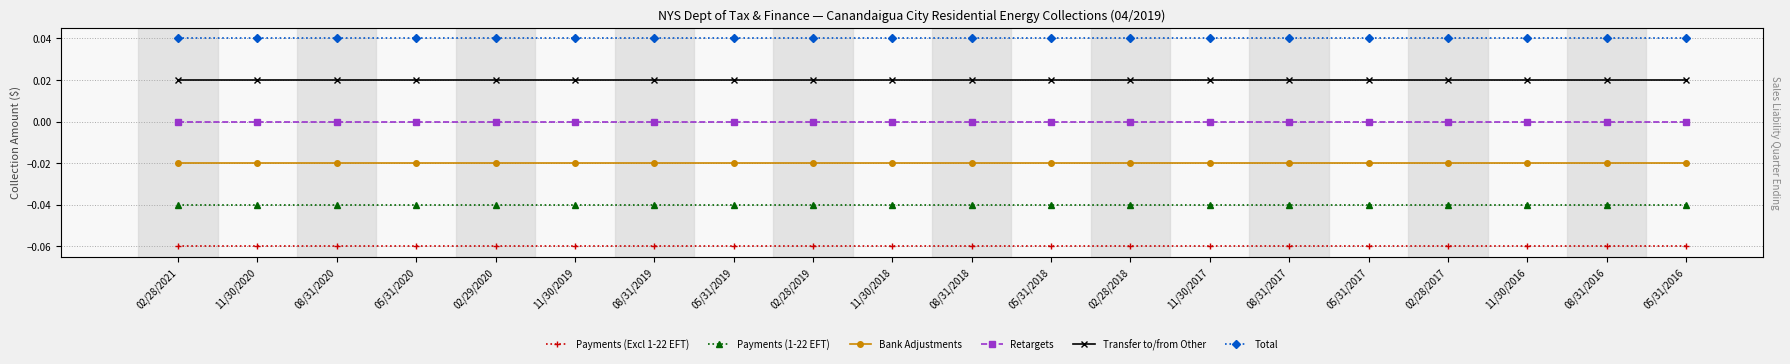

Reading left to right, list all the values displayed in this chart.

Payments (Excl 1-22 EFT): -0.1	-0.1	-0.1	-0.1	-0.1	-0.1	-0.1	-0.1	-0.1	-0.1	-0.1	-0.1	-0.1	-0.1	-0.1	-0.1	-0.1	-0.1	-0.1	-0.1
Payments (1-22 EFT): -0.0	-0.0	-0.0	-0.0	-0.0	-0.0	-0.0	-0.0	-0.0	-0.0	-0.0	-0.0	-0.0	-0.0	-0.0	-0.0	-0.0	-0.0	-0.0	-0.0
Bank Adjustments: -0.0	-0.0	-0.0	-0.0	-0.0	-0.0	-0.0	-0.0	-0.0	-0.0	-0.0	-0.0	-0.0	-0.0	-0.0	-0.0	-0.0	-0.0	-0.0	-0.0
Retargets: 0.0	0.0	0.0	0.0	0.0	0.0	0.0	0.0	0.0	0.0	0.0	0.0	0.0	0.0	0.0	0.0	0.0	0.0	0.0	0.0
Transfer to/from Other: 0.0	0.0	0.0	0.0	0.0	0.0	0.0	0.0	0.0	0.0	0.0	0.0	0.0	0.0	0.0	0.0	0.0	0.0	0.0	0.0
Total: 0.0	0.0	0.0	0.0	0.0	0.0	0.0	0.0	0.0	0.0	0.0	0.0	0.0	0.0	0.0	0.0	0.0	0.0	0.0	0.0